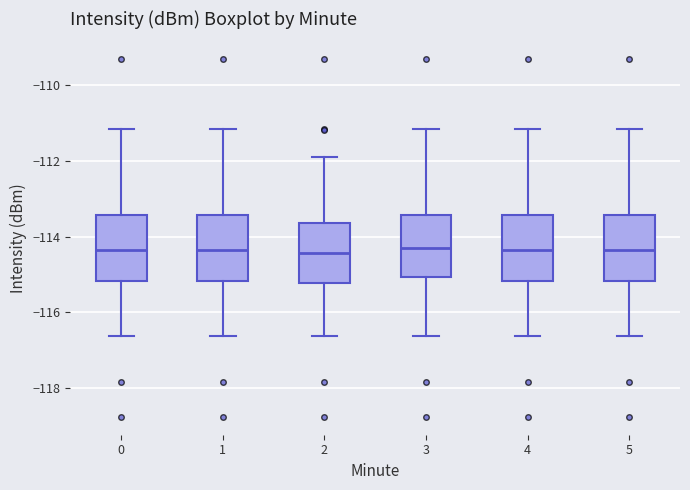

Reading left to right, read every box against the y-axis: the position of its median line, the range the box covers, and the ends of its whiskers. The values are not printed on the chart, so give them approximately, as read against the axis.

0: median -114.4, box -115.2 to -113.4, whiskers -116.6 to -111.2
1: median -114.4, box -115.2 to -113.4, whiskers -116.6 to -111.2
2: median -114.4, box -115.2 to -113.6, whiskers -116.6 to -111.8
3: median -114.4, box -115.0 to -113.4, whiskers -116.6 to -111.2
4: median -114.4, box -115.2 to -113.4, whiskers -116.6 to -111.2
5: median -114.4, box -115.2 to -113.4, whiskers -116.6 to -111.2